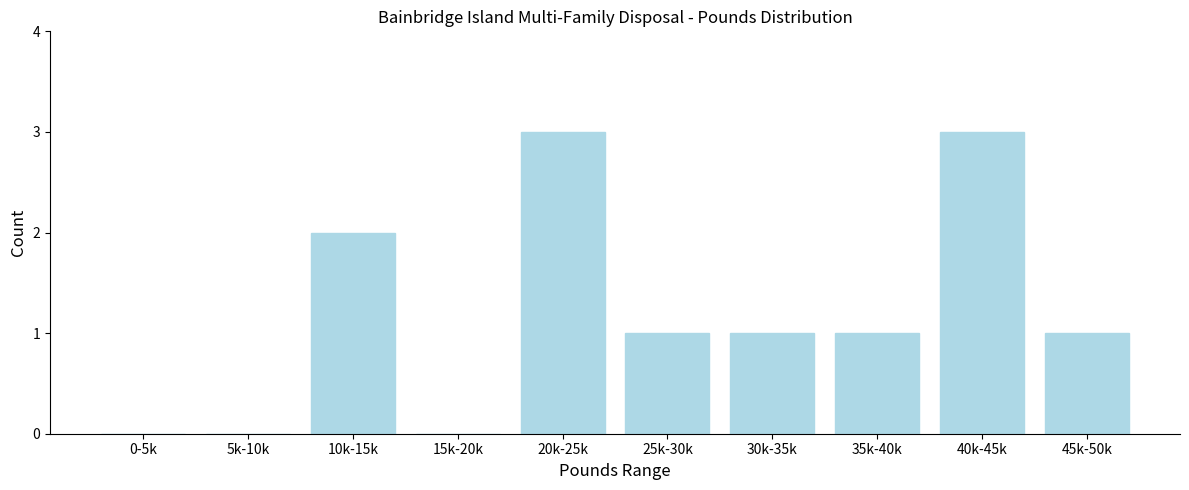

Reading right to left, transcribe all the data shown in this chart.

45k-50k=1	40k-45k=3	35k-40k=1	30k-35k=1	25k-30k=1	20k-25k=3	15k-20k=0	10k-15k=2	5k-10k=0	0-5k=0